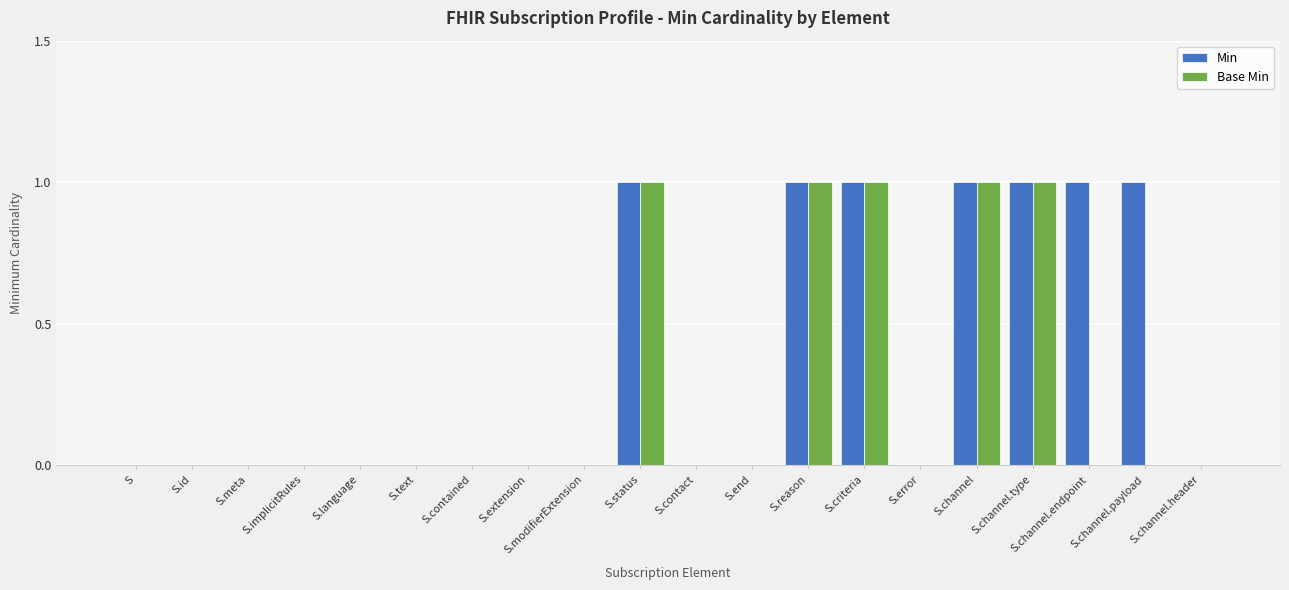

What is the highest value of the Min series?

1